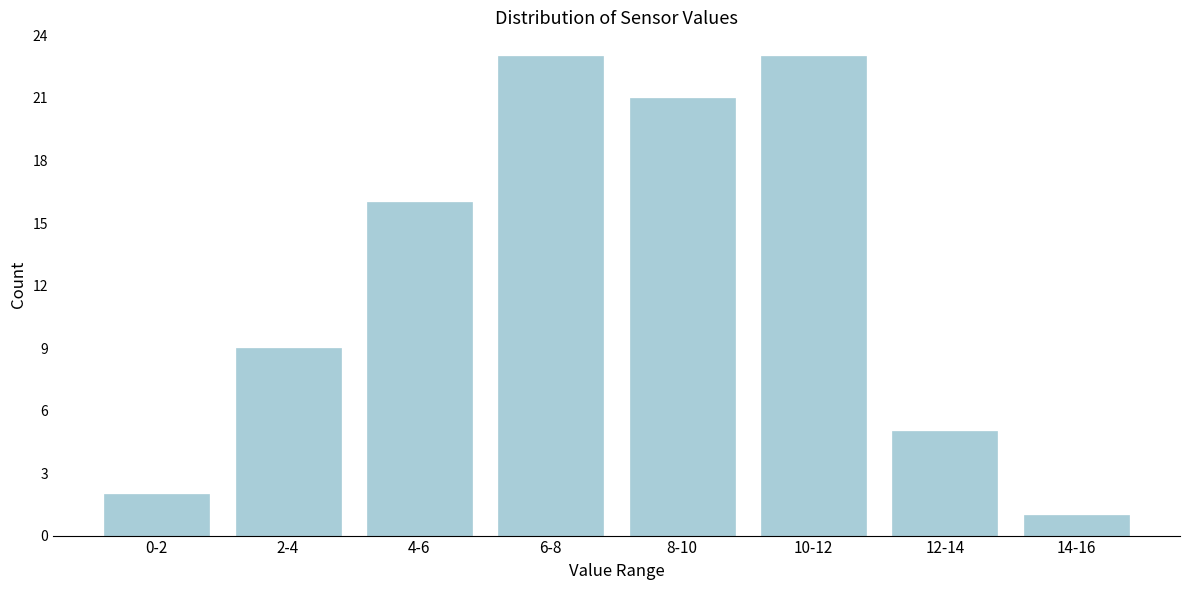

Reading left to right, list all the values displayed in this chart.

0-2=2	2-4=9	4-6=16	6-8=23	8-10=21	10-12=23	12-14=5	14-16=1